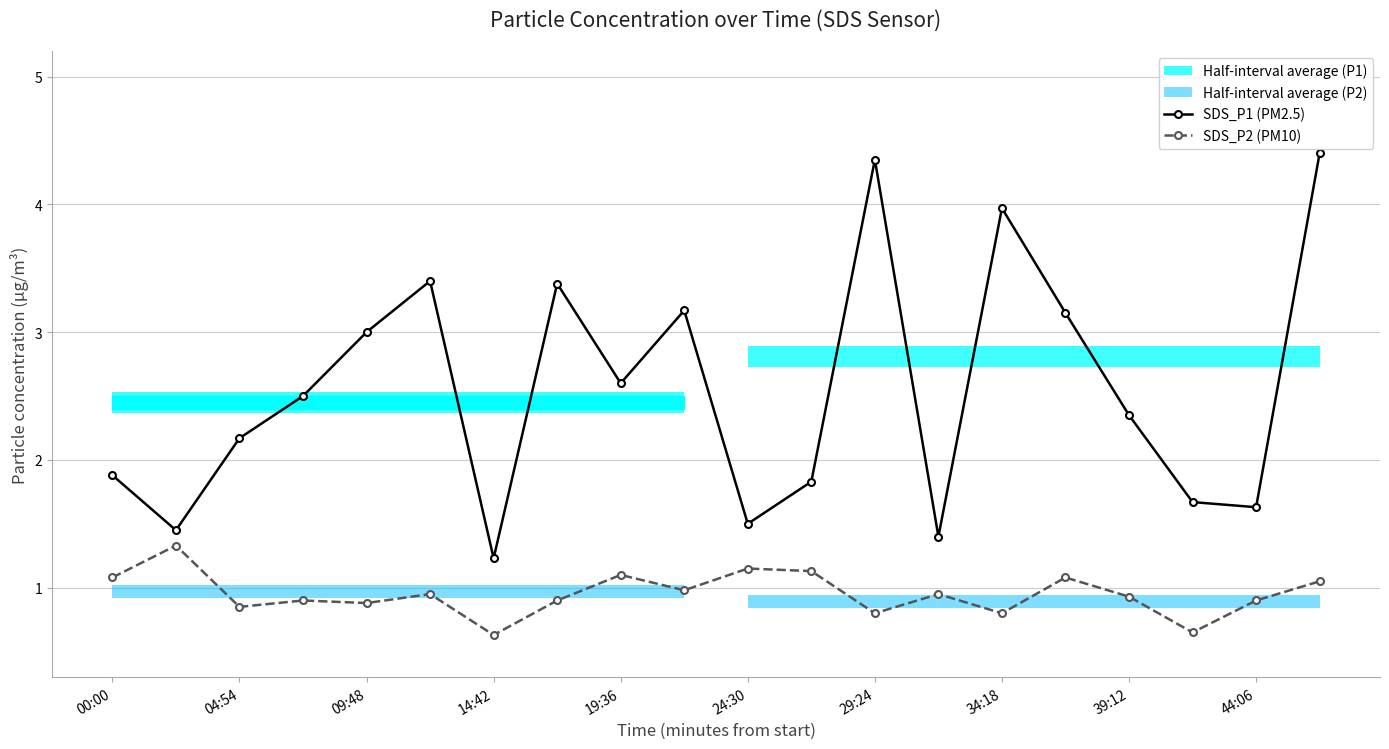

Which series has the largest total across all categories?

SDS_P1 (PM2.5)